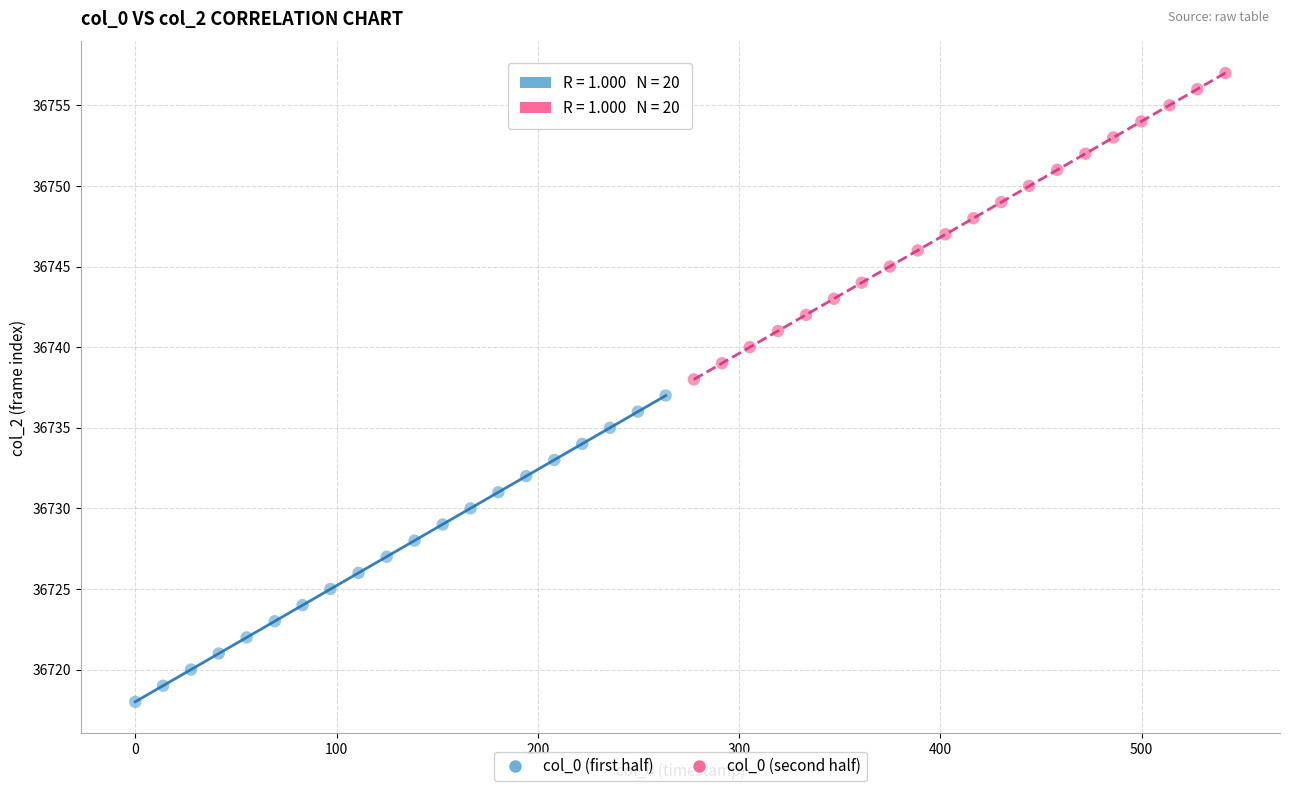

Which series contains the highest Y value?

col_0 (second half)